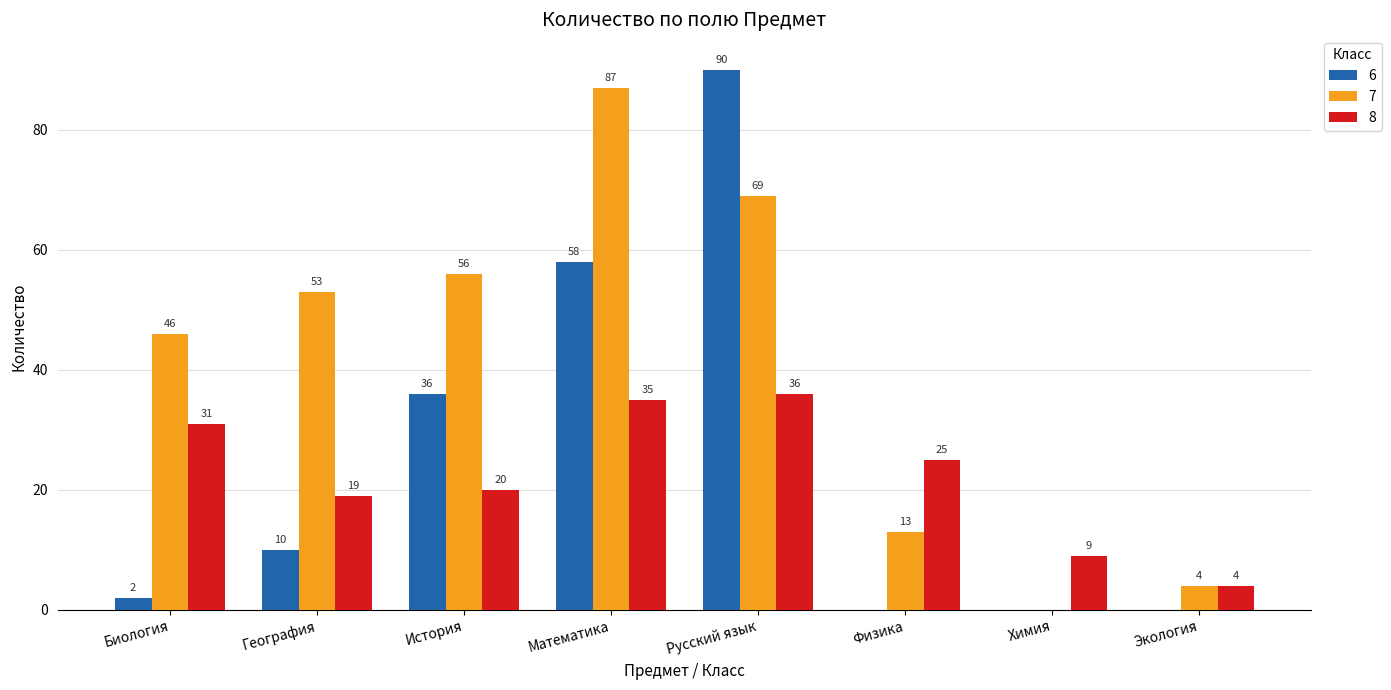

What is the sum of the 6 values at Химия and География?

10